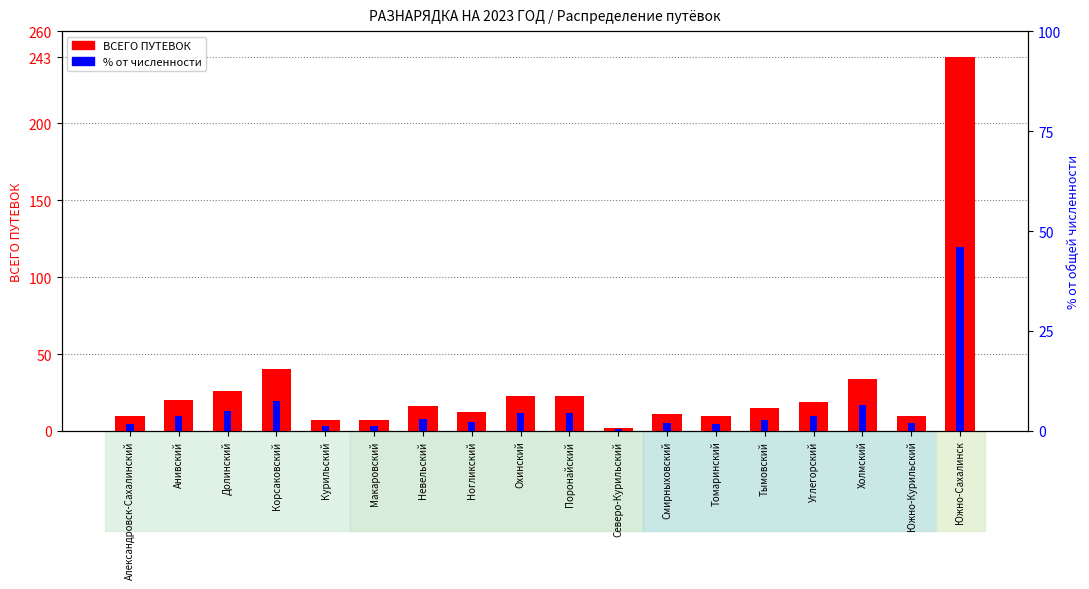

What position from the left is Поронайский?

10